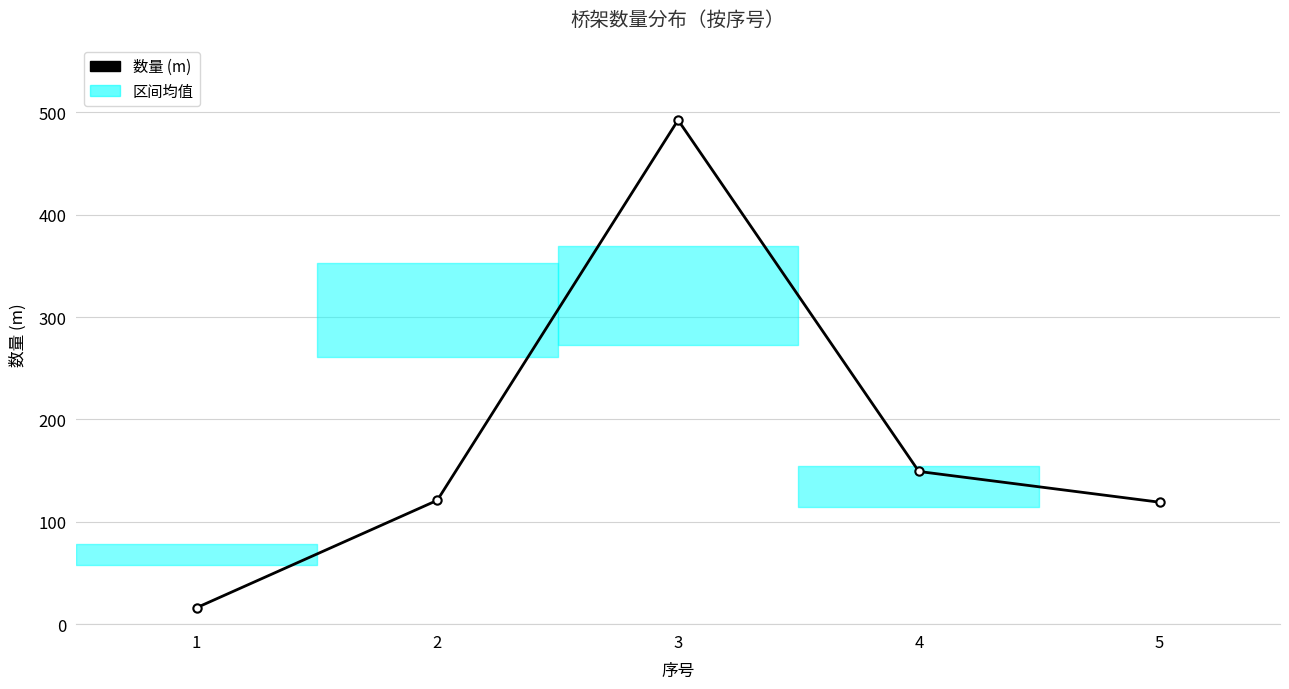

The chart shows a value of 149.2 at 4. True or false?

True